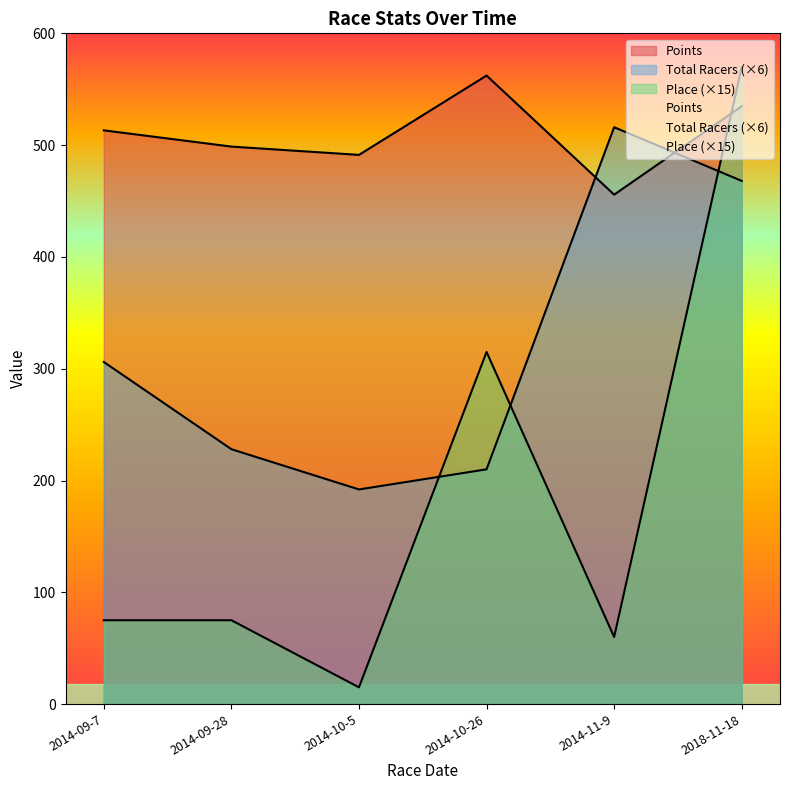

At 2014-10-5, list the series in order from largest to smallest.

Points, Total Racers, Place